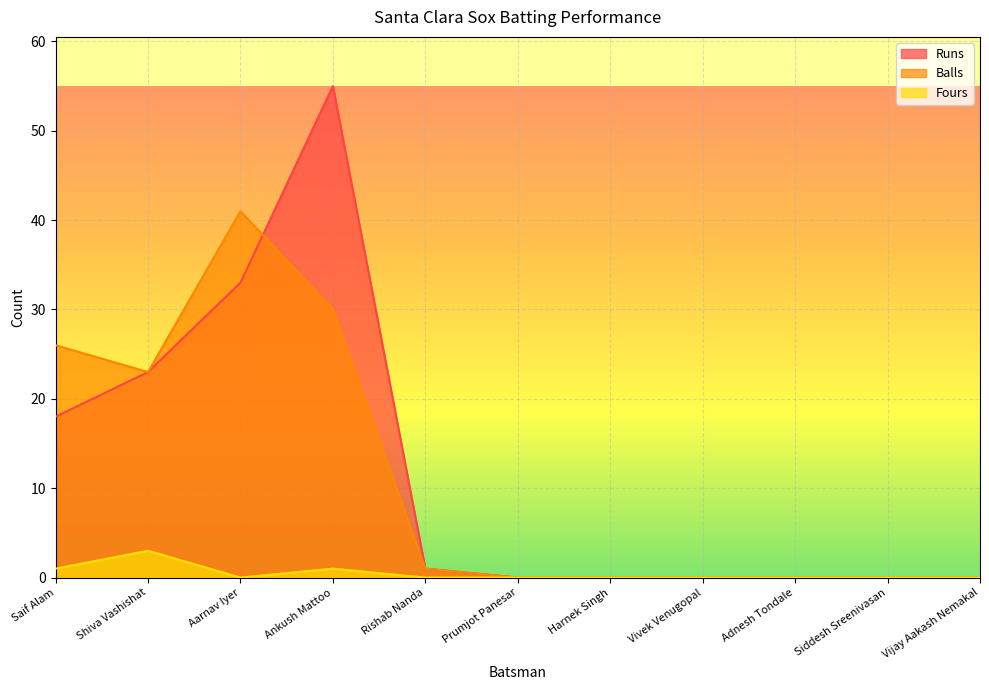

Reading left to right, list all the values displayed in this chart.

Runs: Saif Alam=18	Shiva Vashishat=23	Aarnav Iyer=33	Ankush Mattoo=55	Rishab Nanda=1	Prumjot Panesar=0	Harnek Singh=0	Vivek Venugopal=0	Adnesh Tondale=0	Siddesh Sreenivasan=0	Vijay Aakash Nemakal=0
Balls: Saif Alam=26	Shiva Vashishat=23	Aarnav Iyer=41	Ankush Mattoo=30	Rishab Nanda=1	Prumjot Panesar=0	Harnek Singh=0	Vivek Venugopal=0	Adnesh Tondale=0	Siddesh Sreenivasan=0	Vijay Aakash Nemakal=0
Fours: Saif Alam=1	Shiva Vashishat=3	Aarnav Iyer=0	Ankush Mattoo=1	Rishab Nanda=0	Prumjot Panesar=0	Harnek Singh=0	Vivek Venugopal=0	Adnesh Tondale=0	Siddesh Sreenivasan=0	Vijay Aakash Nemakal=0